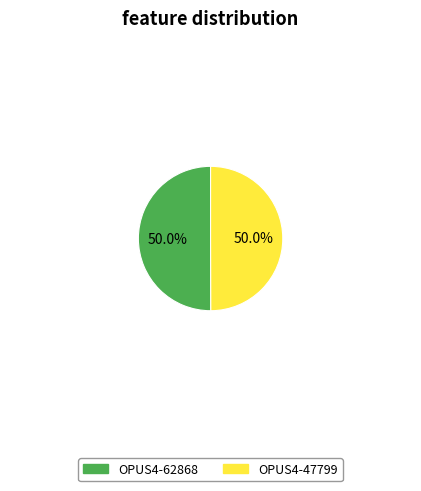

Combined, do OPUS4-62868 and OPUS4-47799 account for over 50%?

Yes